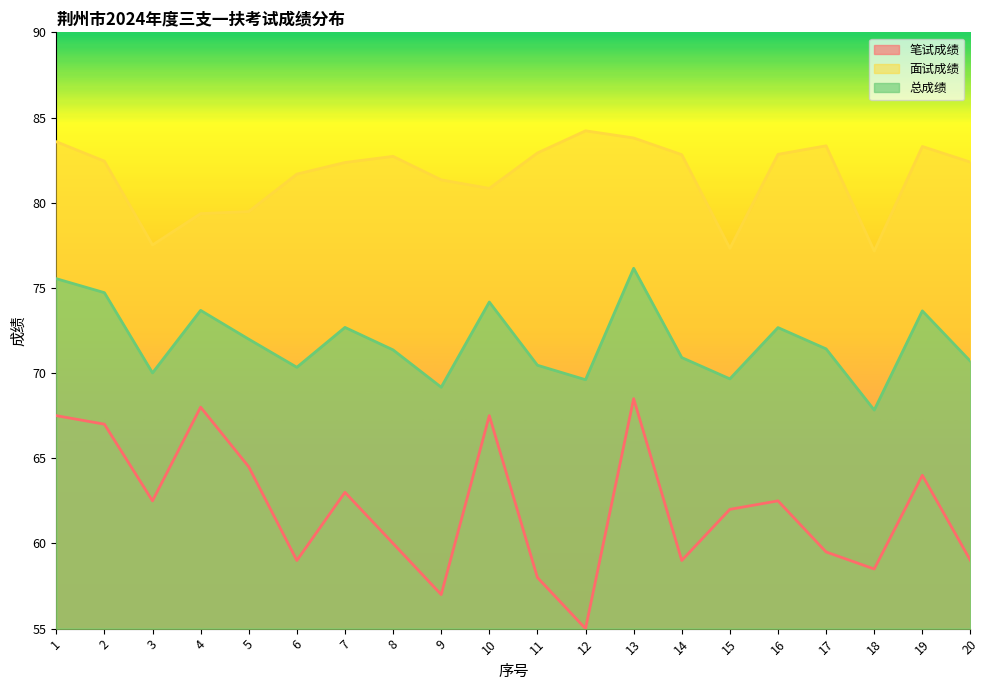

Which series has the widest spread of values?

笔试成绩